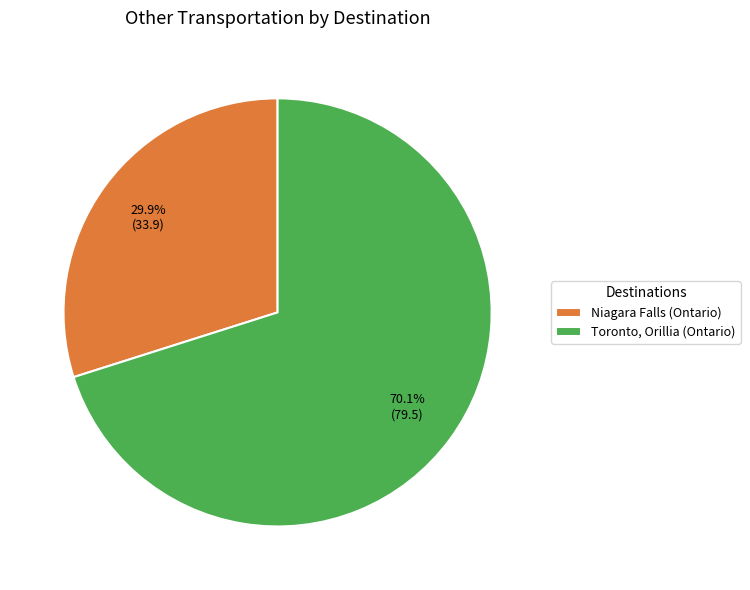

What is the smallest slice in the pie chart?

Niagara Falls (Ontario)